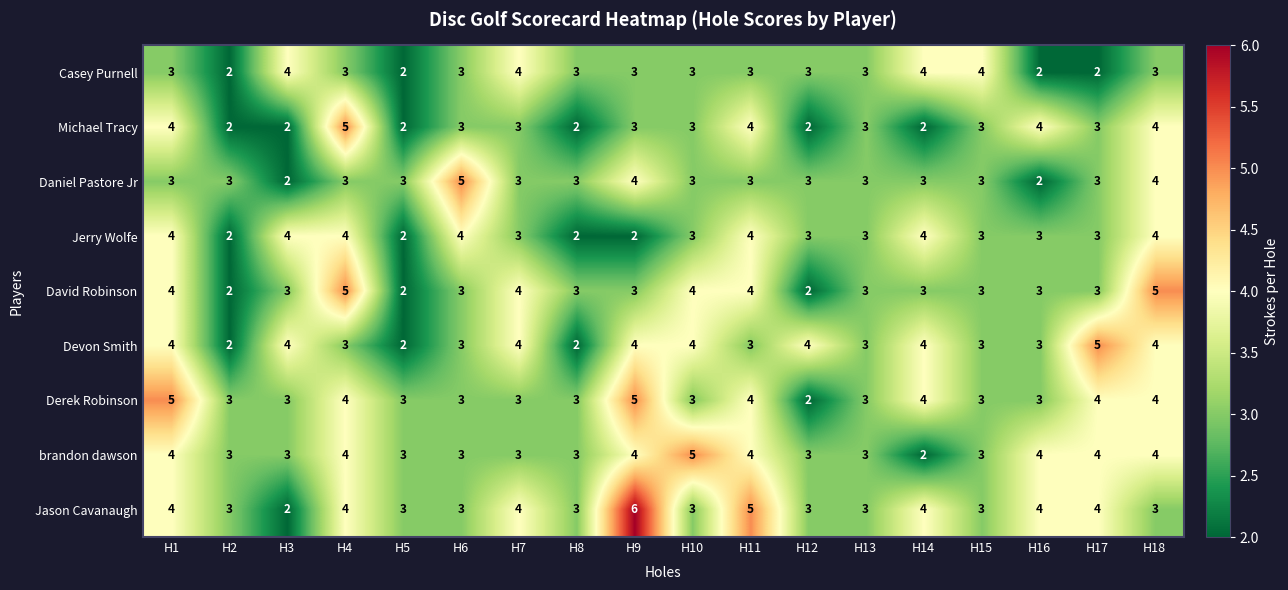

Which series has the largest total across all categories?

Jason Cavanaugh